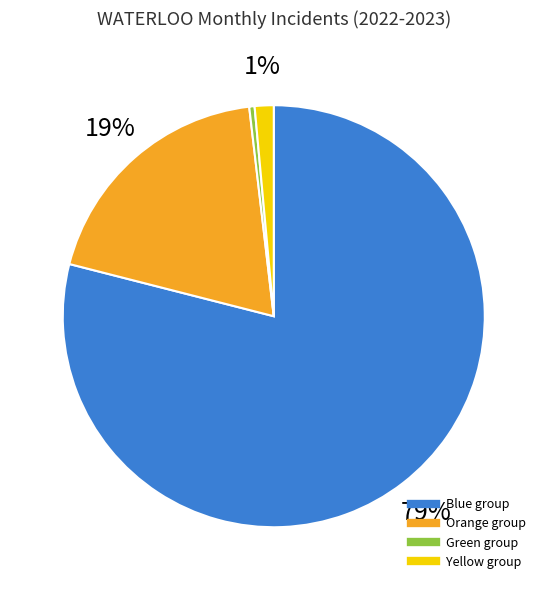

Is there a majority slice in this chart?

Yes